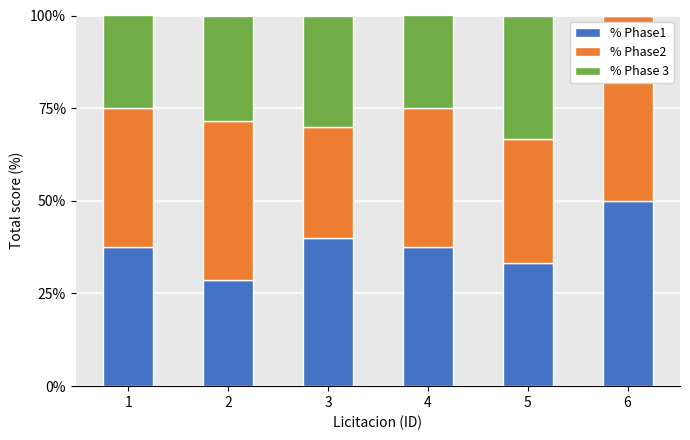

What is the highest value of the % Phase1 series?

50.0